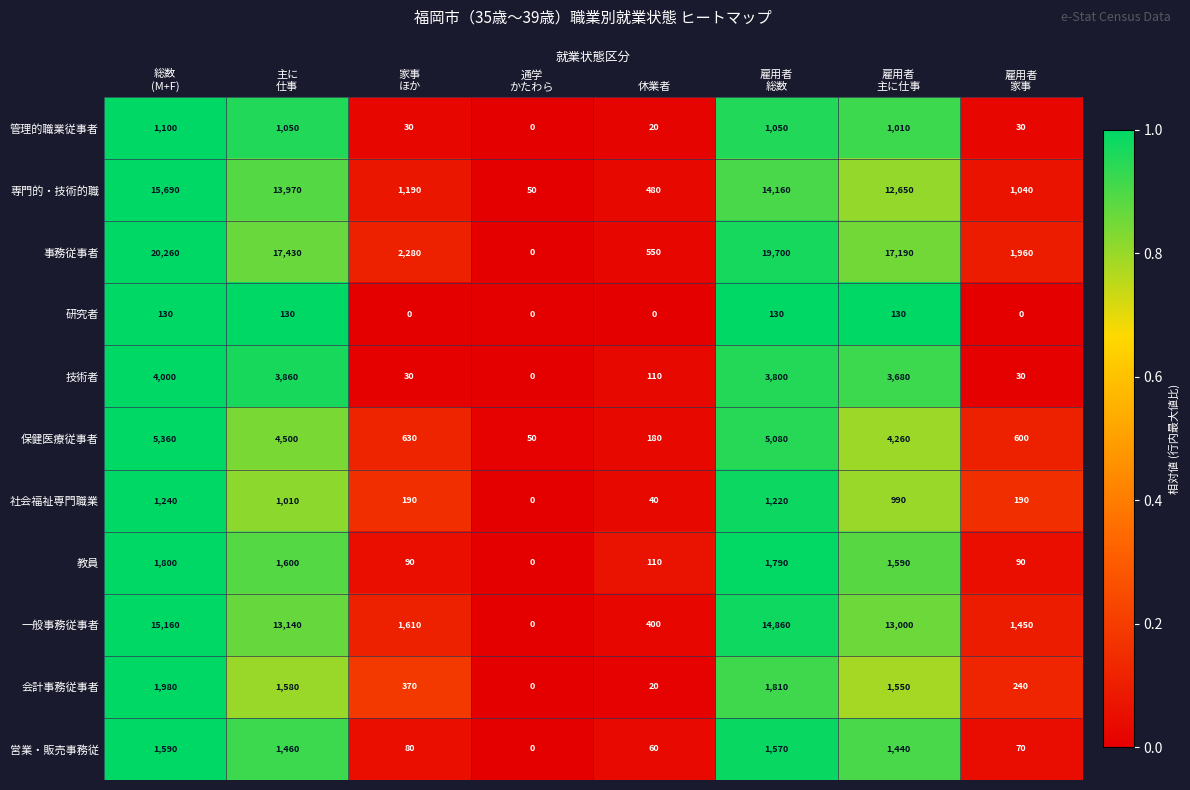

What is the difference between the second highest and second lowest values in the 教員 series?

1700